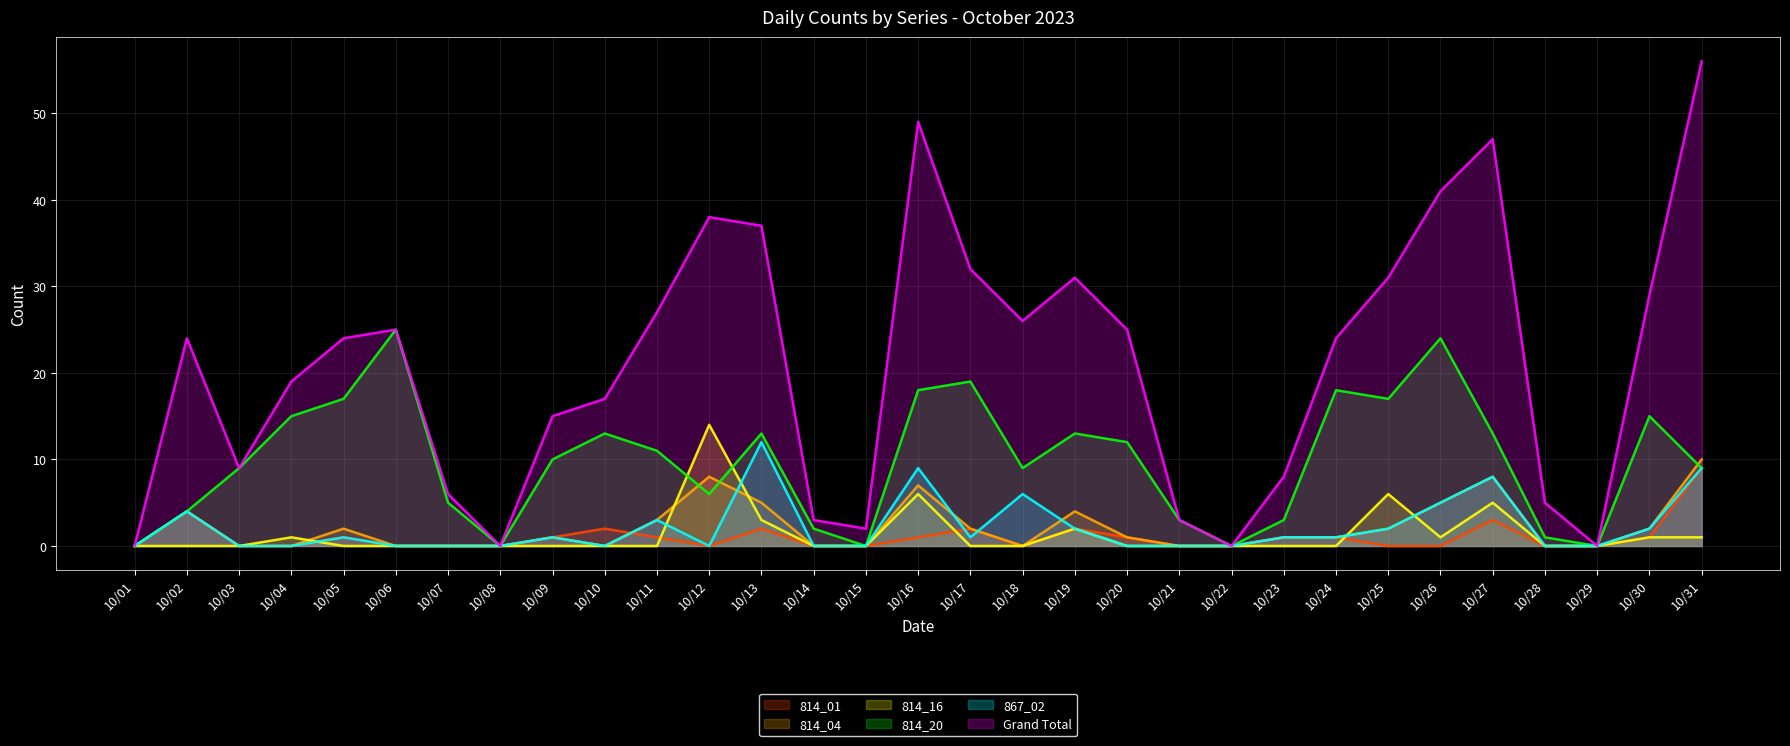

What is the difference between the highest and lowest values at 10/10?

17